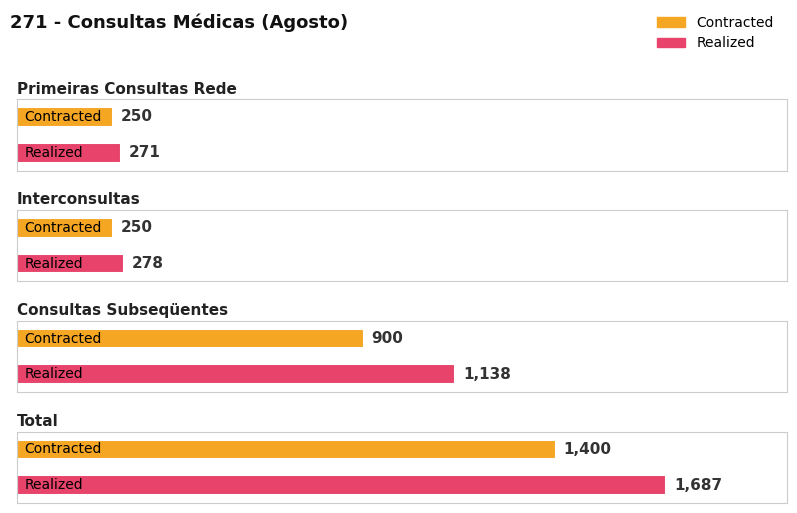

Reading left to right, extract all data points from this chart.

Contracted: Primeiras Consultas Rede=250	Interconsultas=250	Consultas Subseqüentes=900	Total=1400
Realized: Primeiras Consultas Rede=271	Interconsultas=278	Consultas Subseqüentes=1138	Total=1687